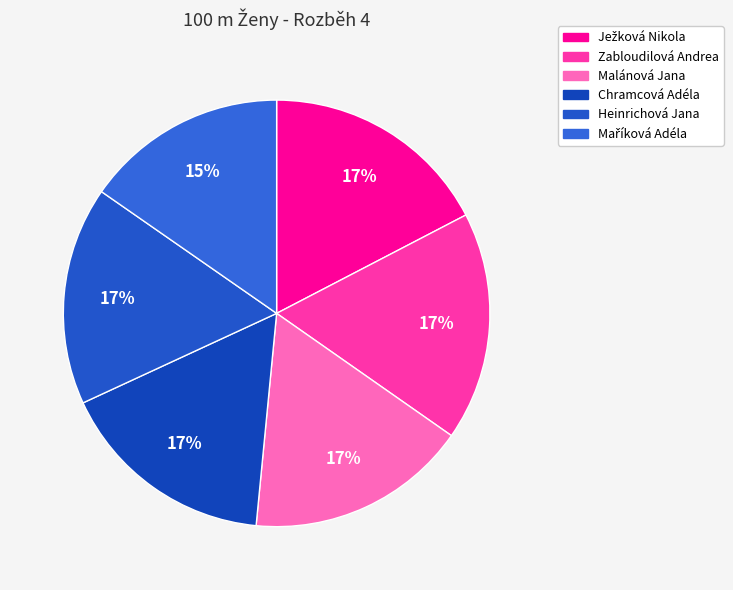

Does Ježková Nikola represent more than half of the total?

No